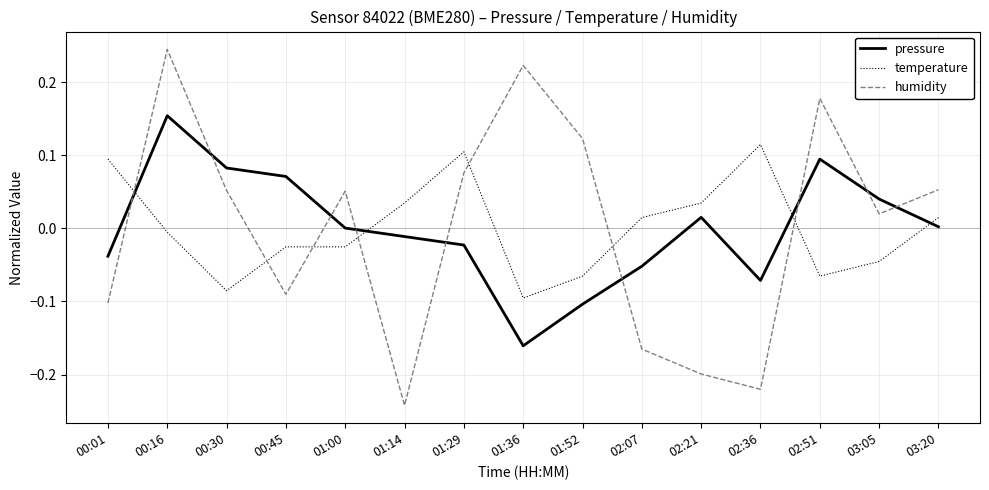

Rank the series by their maximum value, from lowest to highest.

temperature, pressure, humidity